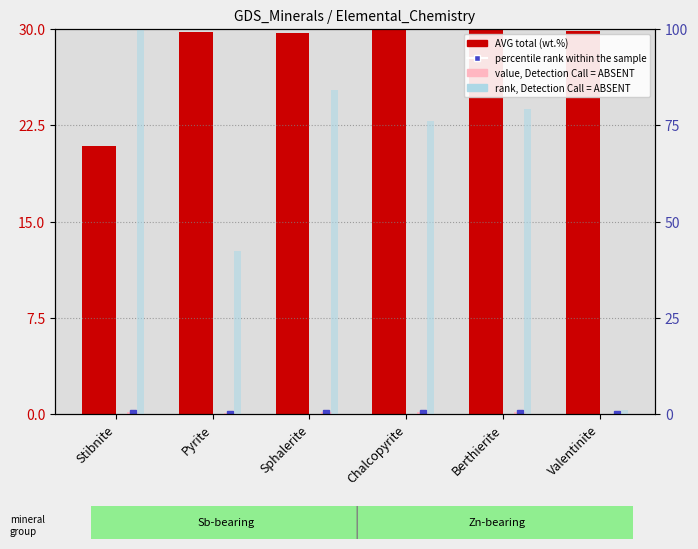

Which has a higher value, Berthierite or Chalcopyrite?

Berthierite